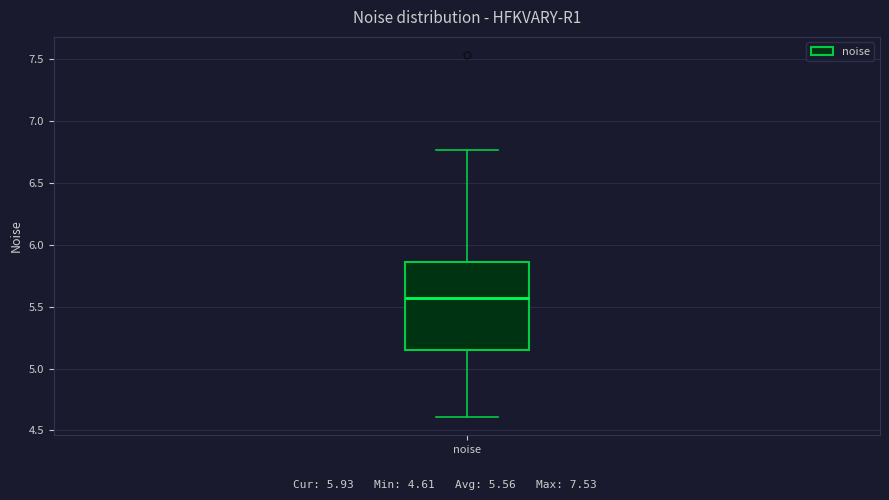

Transcribe this box plot: give where the median line is, the range the box spans, and where the two whiskers end, as read against the y-axis. The values are not printed on the chart, so give them approximately, as read against the axis.

median 5.55, box 5.15 to 5.85, whiskers 4.60 to 6.75